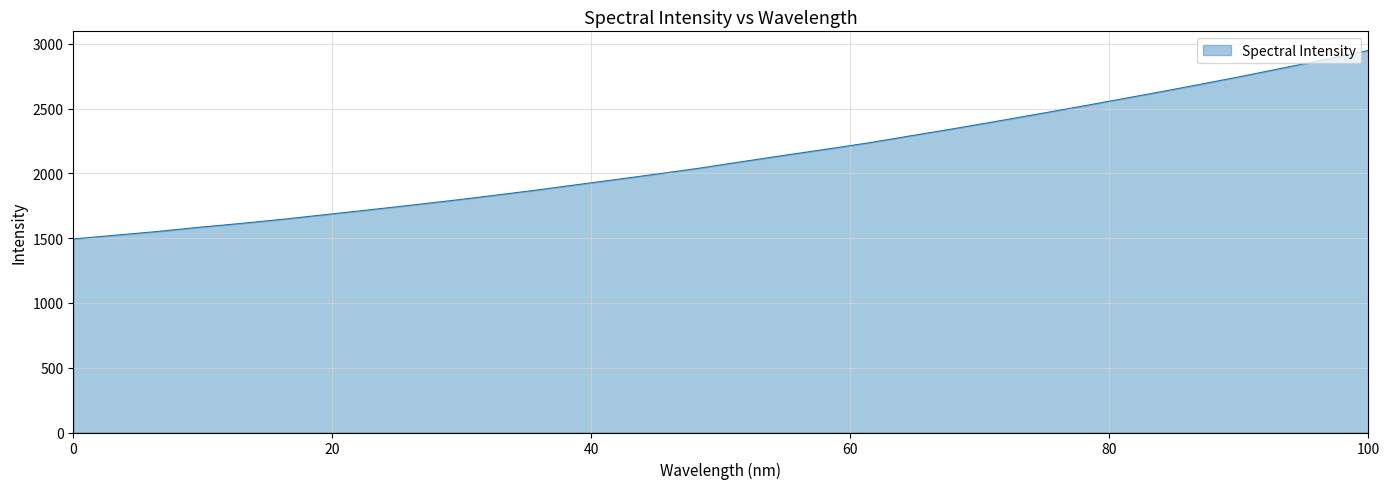

What is the difference between the maximum and minimum values?

1455.0